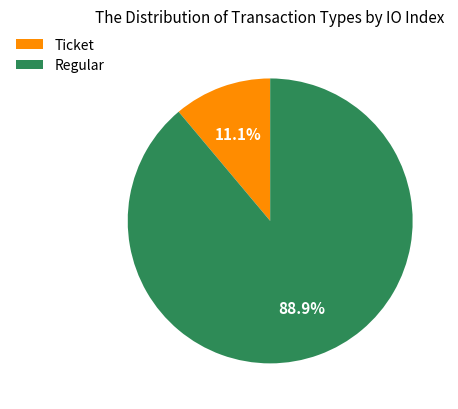

Approximately how many times larger is the value at Regular compared to Ticket?

8.0